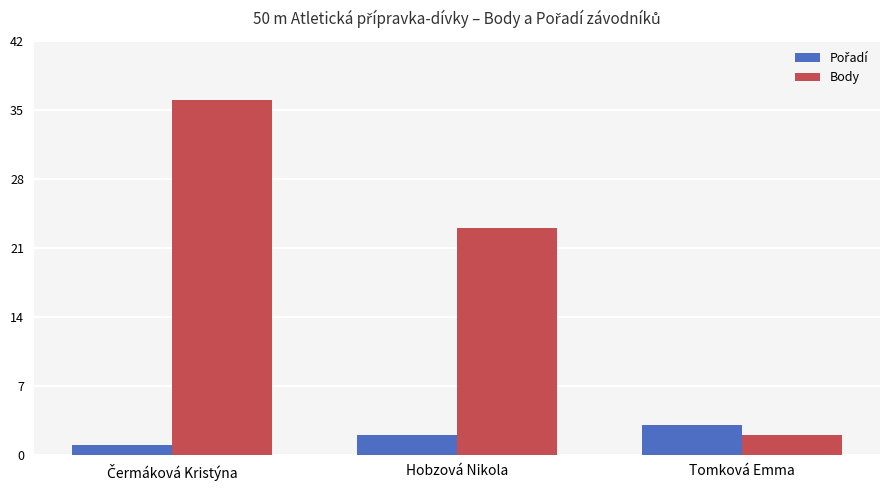

What is the sum of all Body values?

61